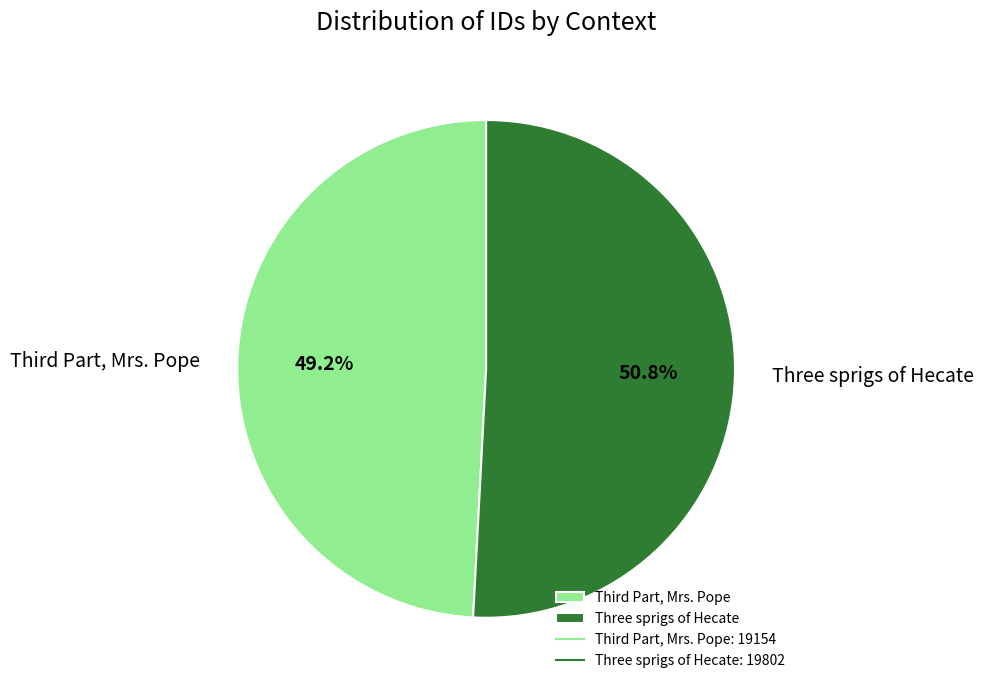

Which slice is the largest?

Three sprigs of Hecate